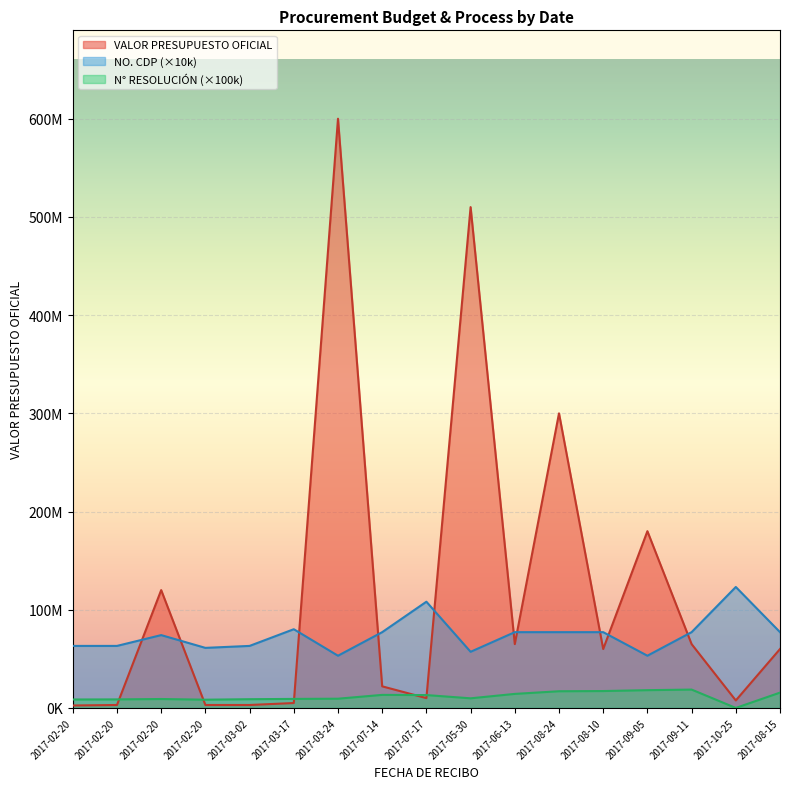

How many times do VALOR PRESUPUESTO OFICIAL and N° RESOLUCIÓN cross each other?

5